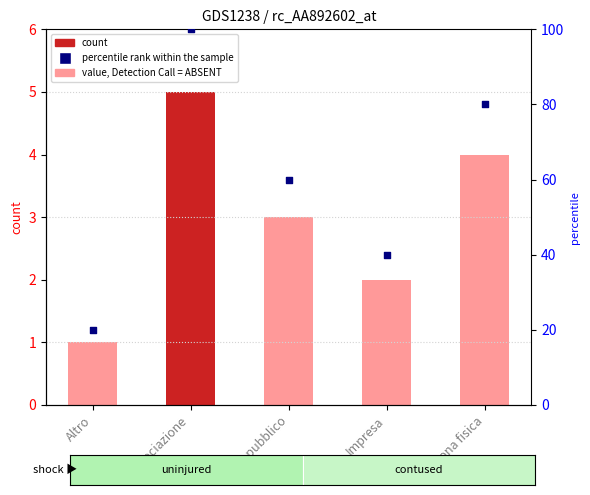

Which series has the largest total across all categories?

percentile rank within the sample